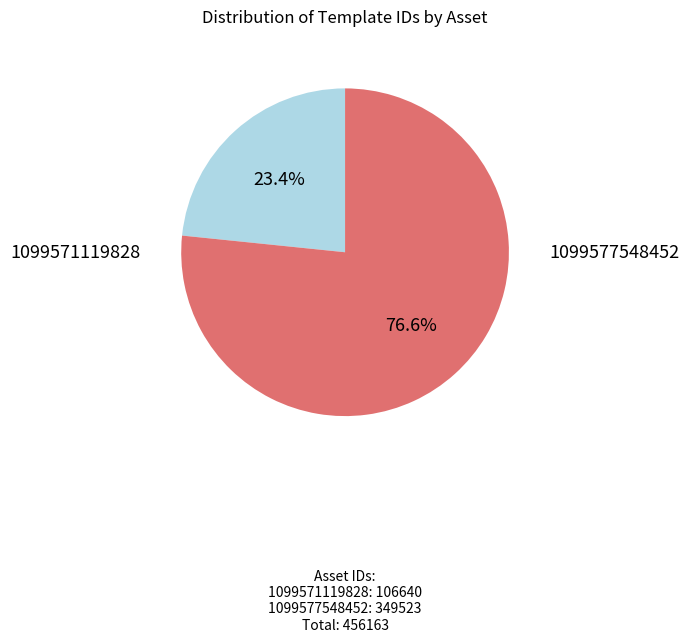

Is it true that 1099577548452 is 66% of the pie?

False